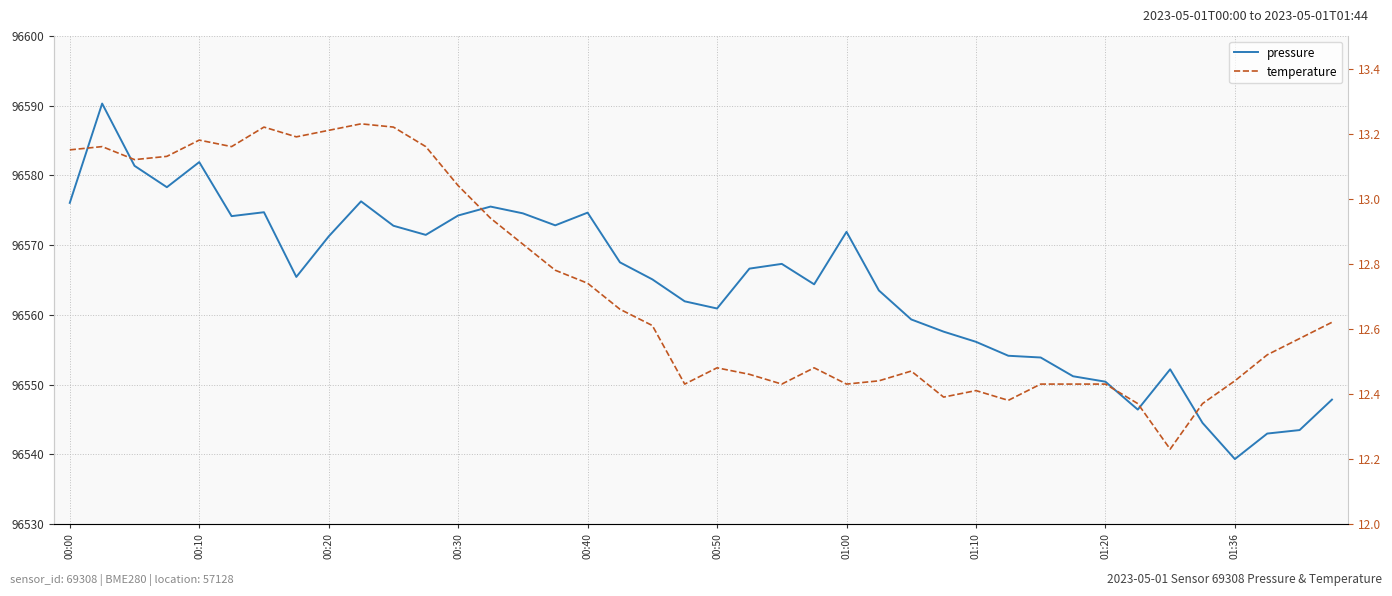

What is the highest value of the temperature series?

13.2